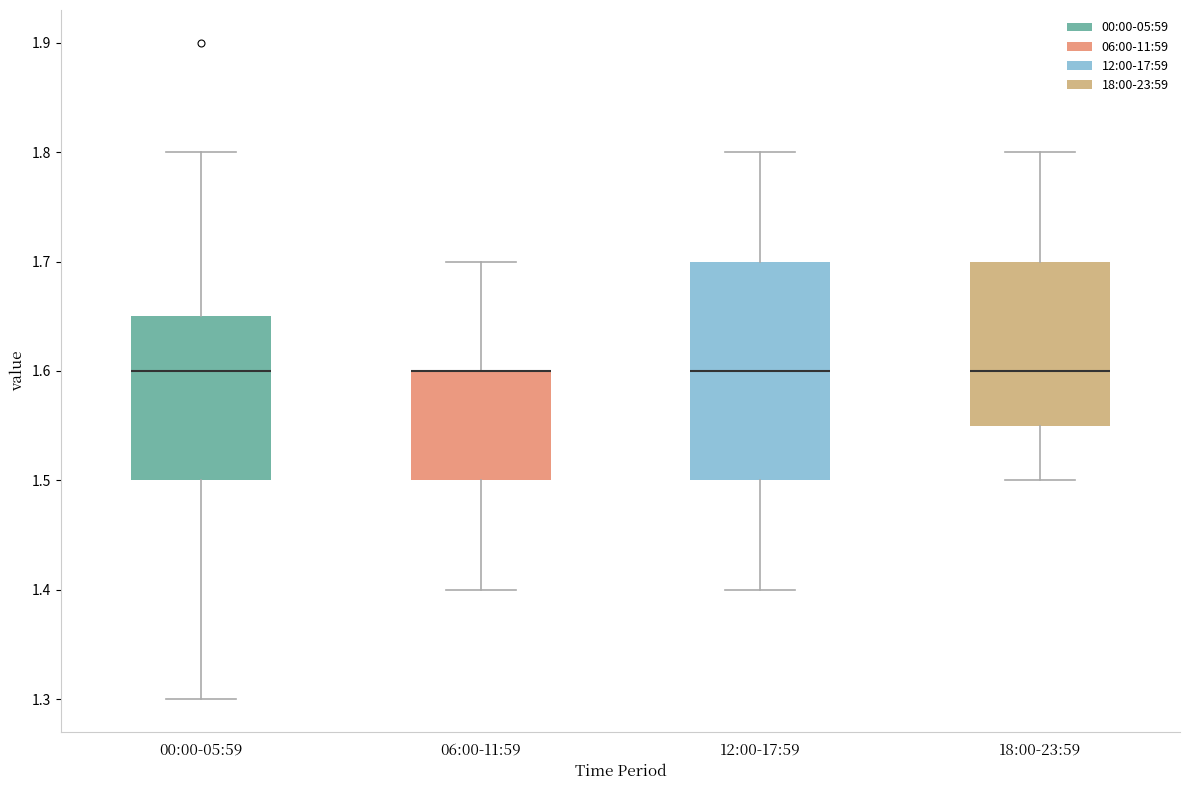

Where is the lower edge of the box for 00:00-05:59 on the y-axis? The values are not printed on the chart, so give them approximately, as read against the axis.

1.50